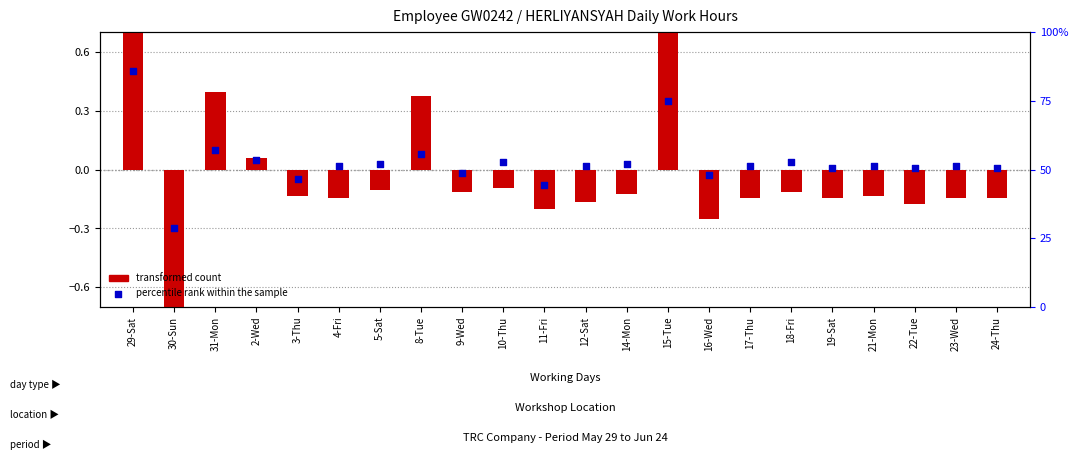

What are all the series names shown in the legend?

transformed count, percentile rank within the sample